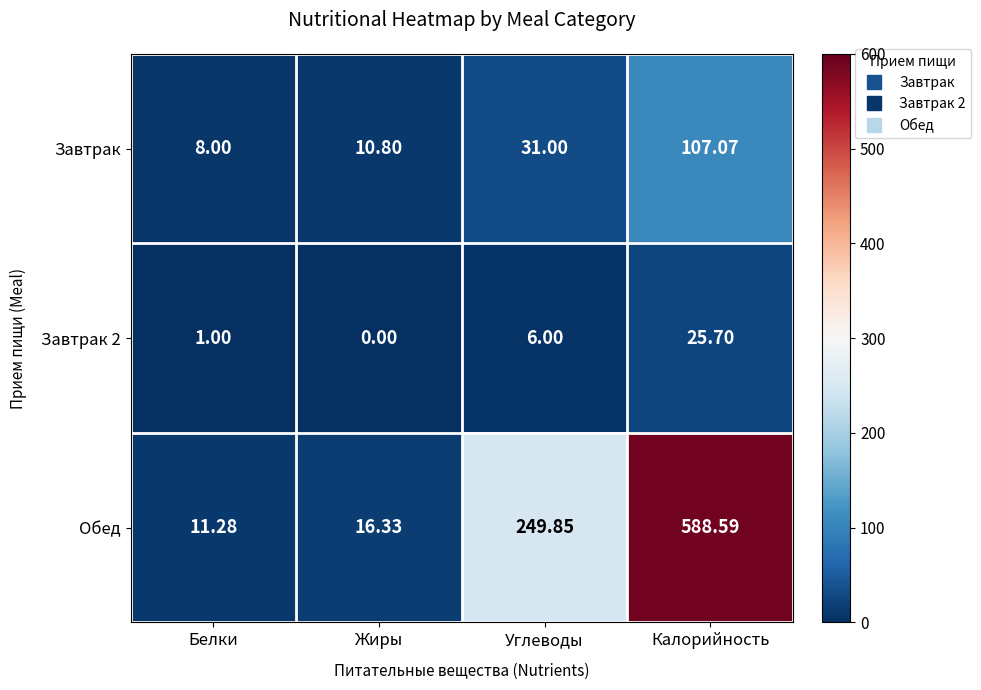

At which label is Обед closest to 299?

Углеводы